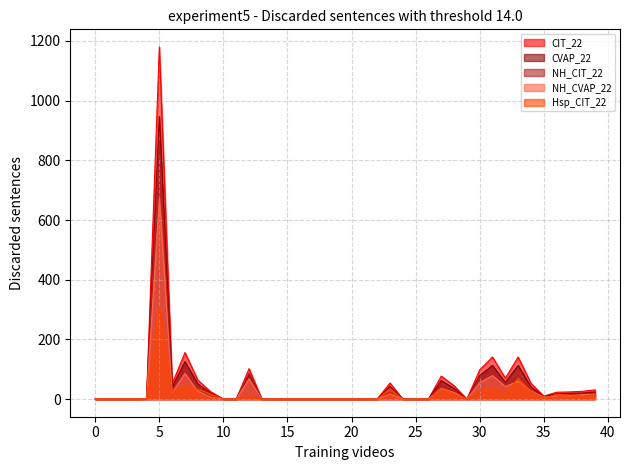

True or false: CIT_22 and NH_CIT_22 intersect in this chart.

False